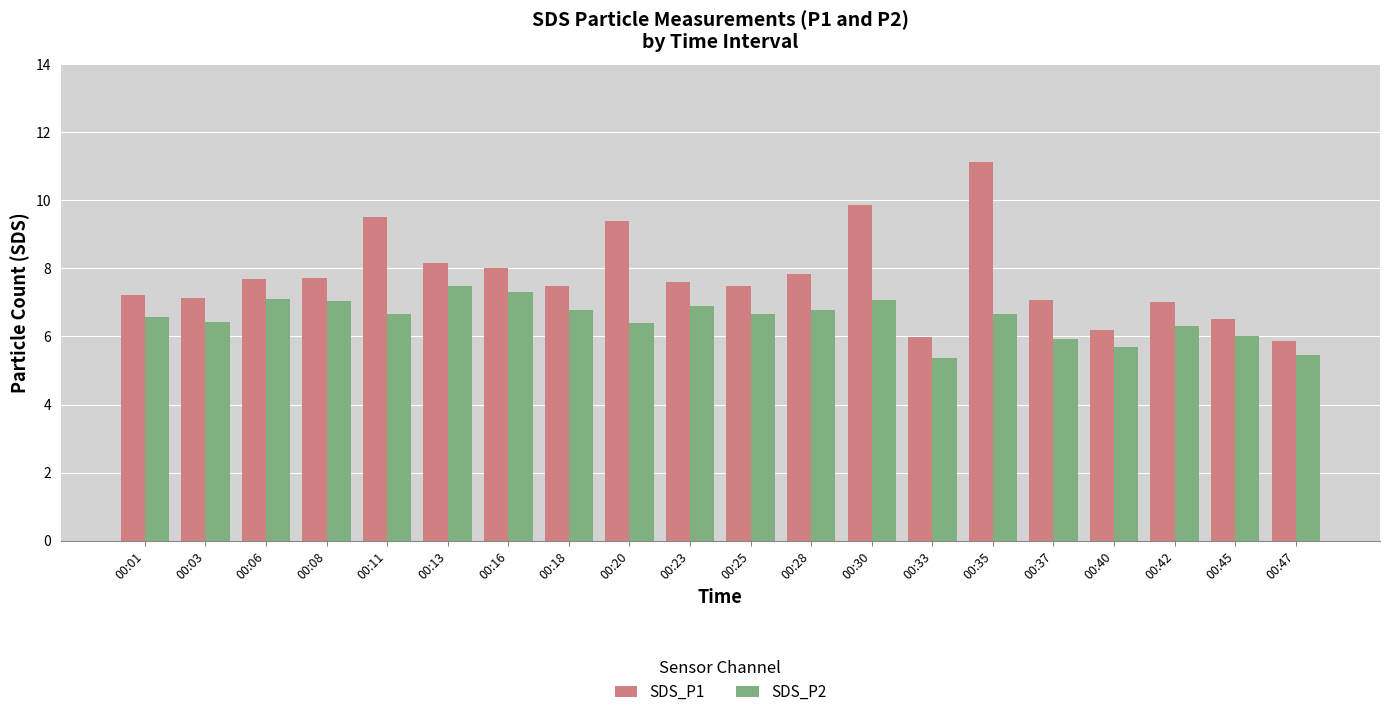

What is the total value across all series at 00:18?

14.2